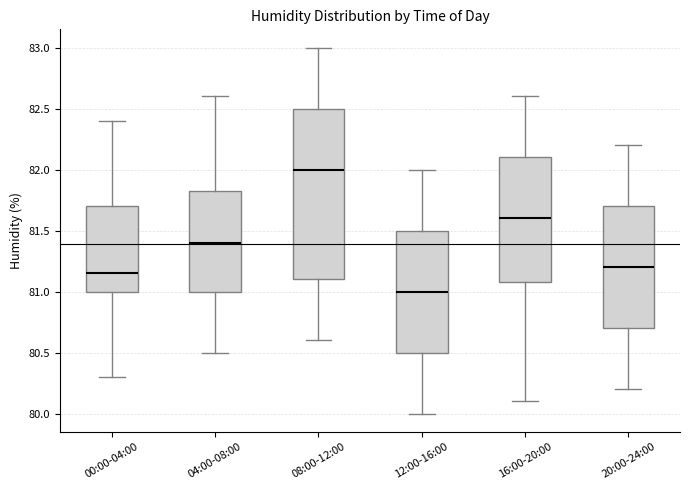

Which box has the lowest median line?

12:00-16:00